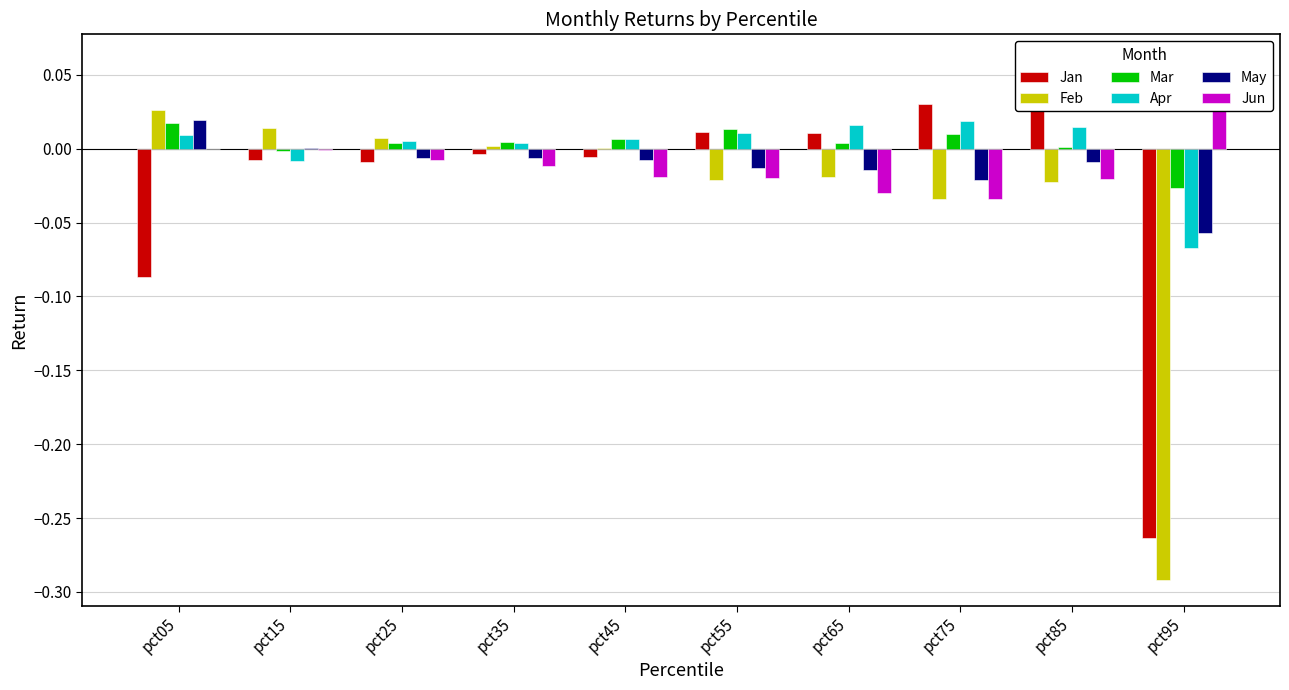

Between pct55 and pct75, which is larger?

pct75